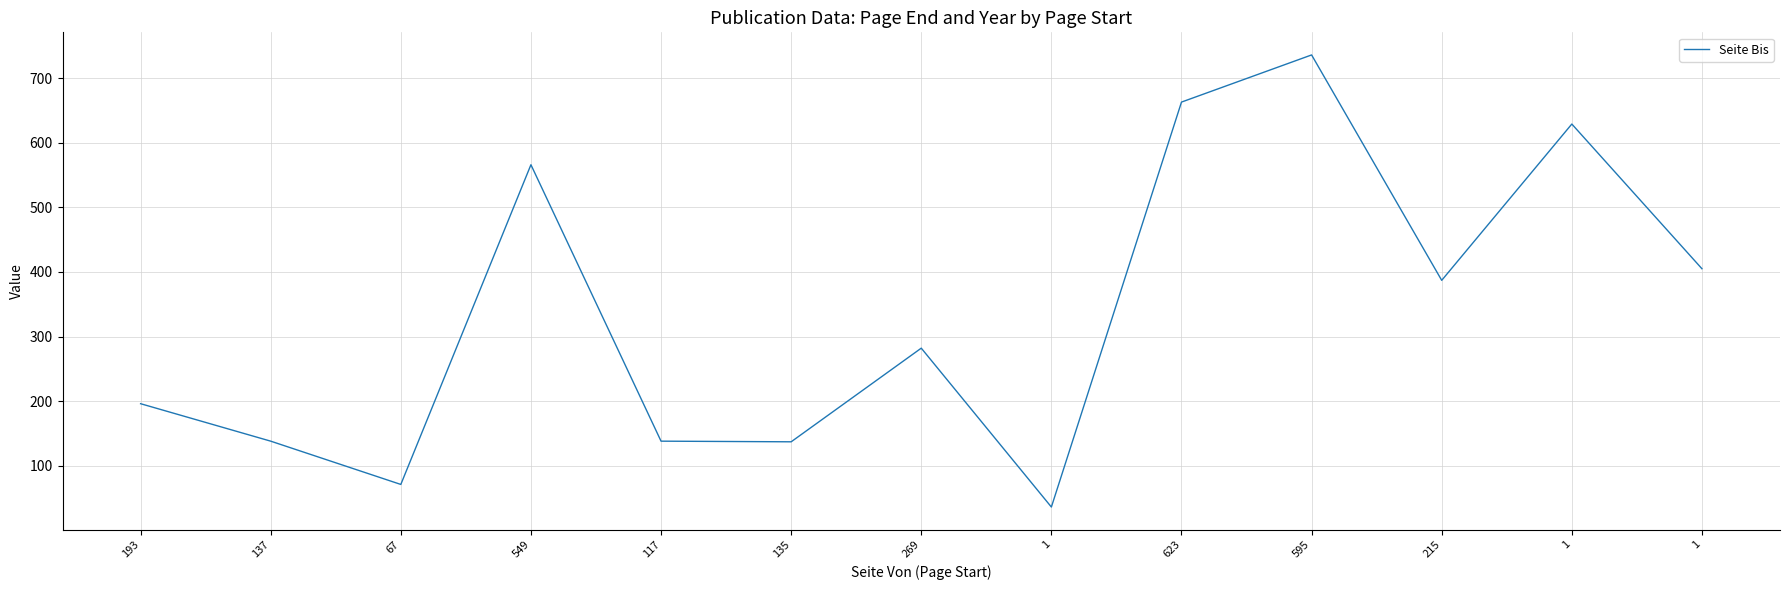

Does the chart have visible grid lines?

Yes